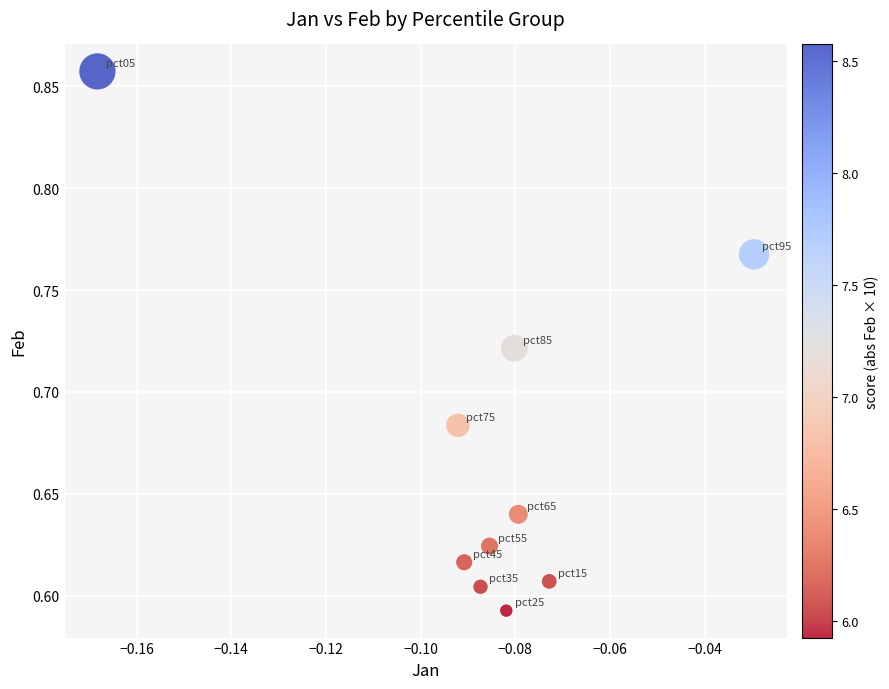

What is the range of Y values (max minus min)?

0.3